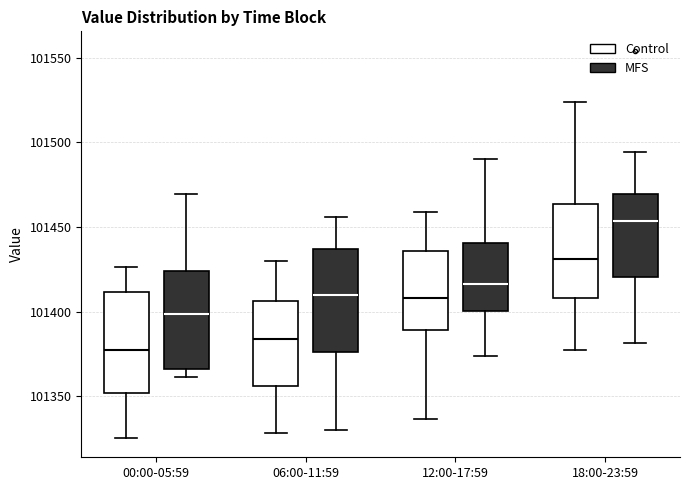

Reading left to right, transcribe this box plot: for each box, give where its median line is, the range the box spans, and where its two whiskers end, as read against the y-axis. The values are not printed on the chart, so give them approximately, as read against the axis.

00:00-05:59 (Control): median 101375, box 101350 to 101410, whiskers 101325 to 101425
00:00-05:59 (MFS): median 101400, box 101365 to 101425, whiskers 101360 to 101470
06:00-11:59 (Control): median 101385, box 101355 to 101405, whiskers 101330 to 101430
06:00-11:59 (MFS): median 101410, box 101375 to 101435, whiskers 101330 to 101455
12:00-17:59 (Control): median 101410, box 101390 to 101435, whiskers 101335 to 101460
12:00-17:59 (MFS): median 101415, box 101400 to 101440, whiskers 101375 to 101490
18:00-23:59 (Control): median 101430, box 101410 to 101465, whiskers 101375 to 101525
18:00-23:59 (MFS): median 101455, box 101420 to 101470, whiskers 101380 to 101495